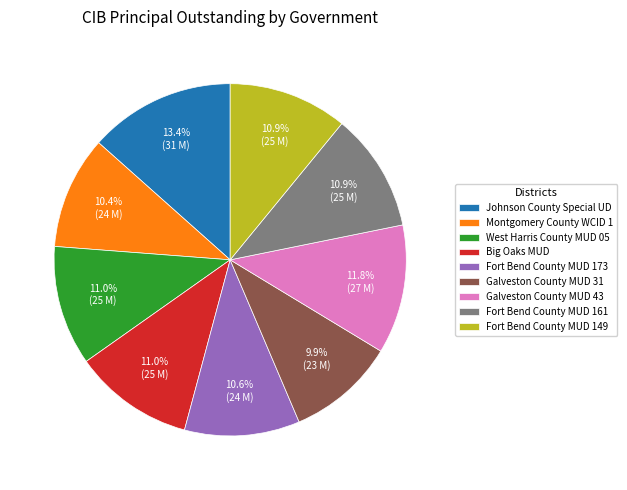

What percentage is the Fort Bend County MUD 149 slice, to the nearest percent?

11%